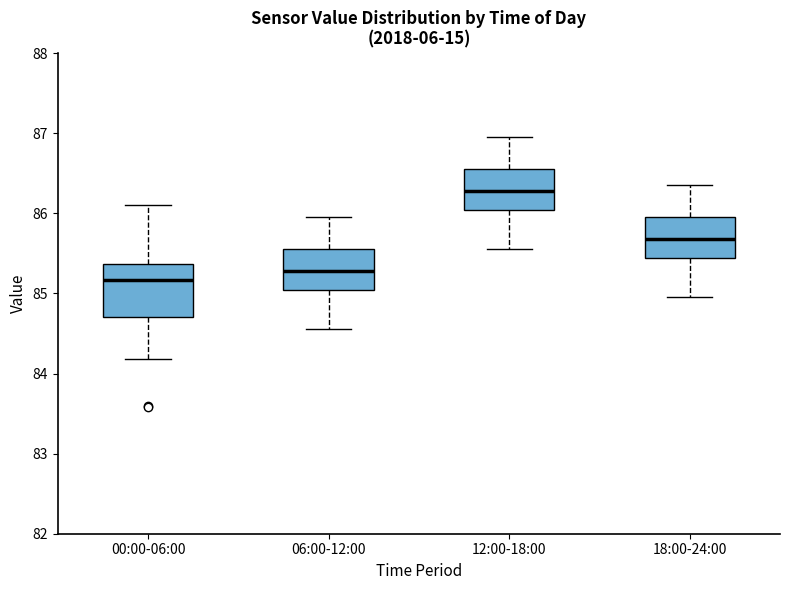

Reading left to right, transcribe this box plot: for each box, give where its median line is, the range the box spans, and where its two whiskers end, as read against the y-axis. The values are not printed on the chart, so give them approximately, as read against the axis.

00:00-06:00: median 85.2, box 84.7 to 85.4, whiskers 84.2 to 86.1
06:00-12:00: median 85.3, box 85.0 to 85.6, whiskers 84.6 to 86.0
12:00-18:00: median 86.3, box 86.0 to 86.6, whiskers 85.6 to 87.0
18:00-24:00: median 85.7, box 85.4 to 86.0, whiskers 85.0 to 86.4